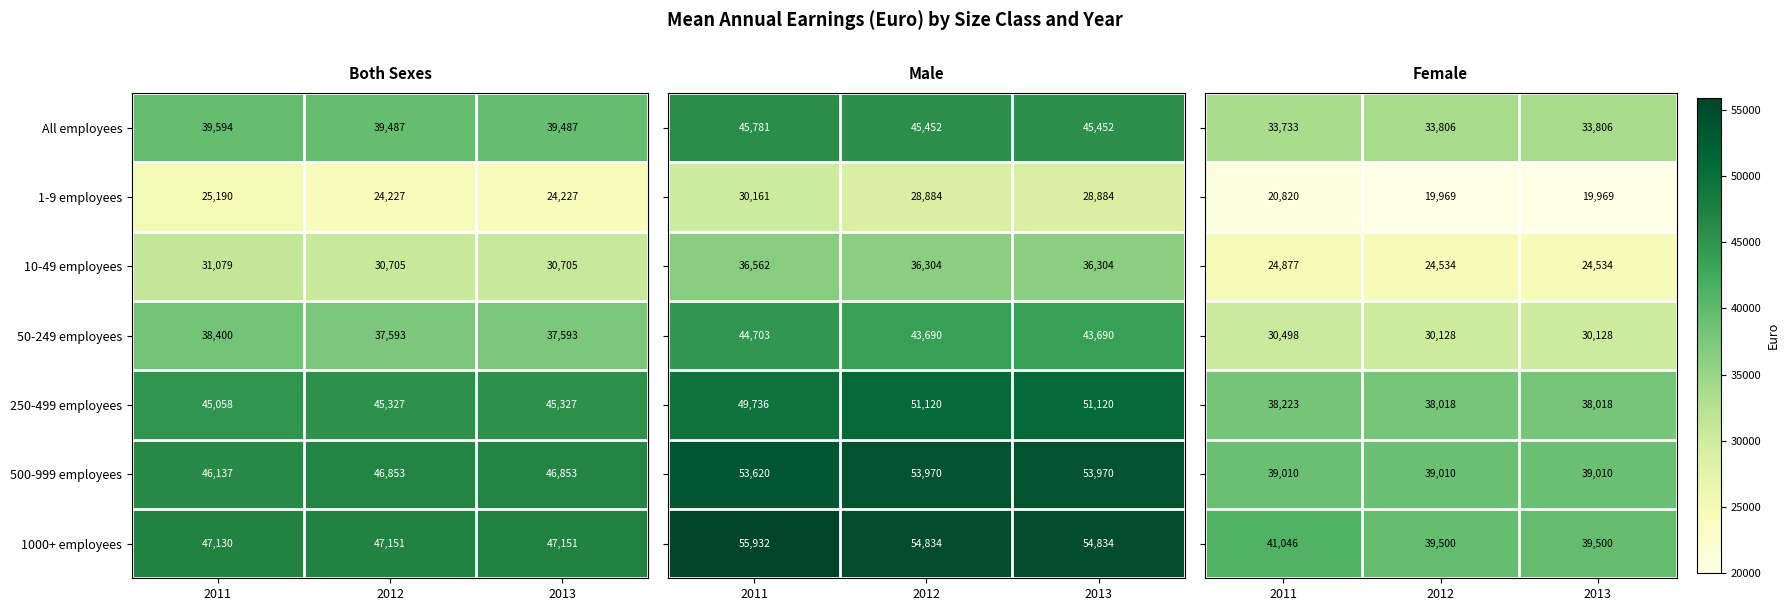

At which label is All employees closest to 33769?

2011